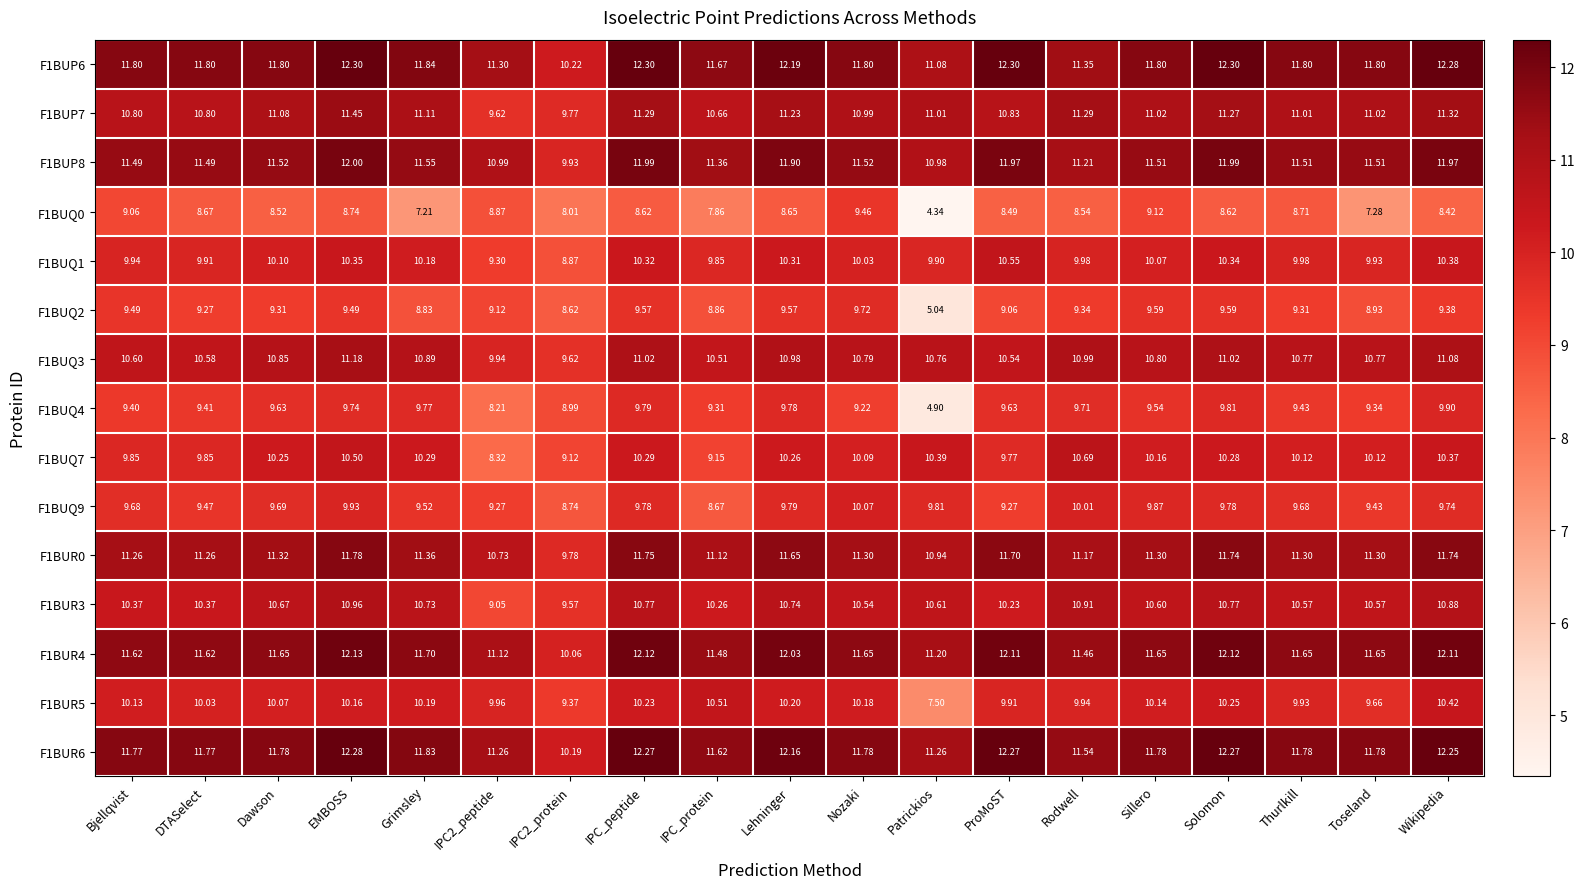

At which category is the sum across all series the highest?

EMBOSS